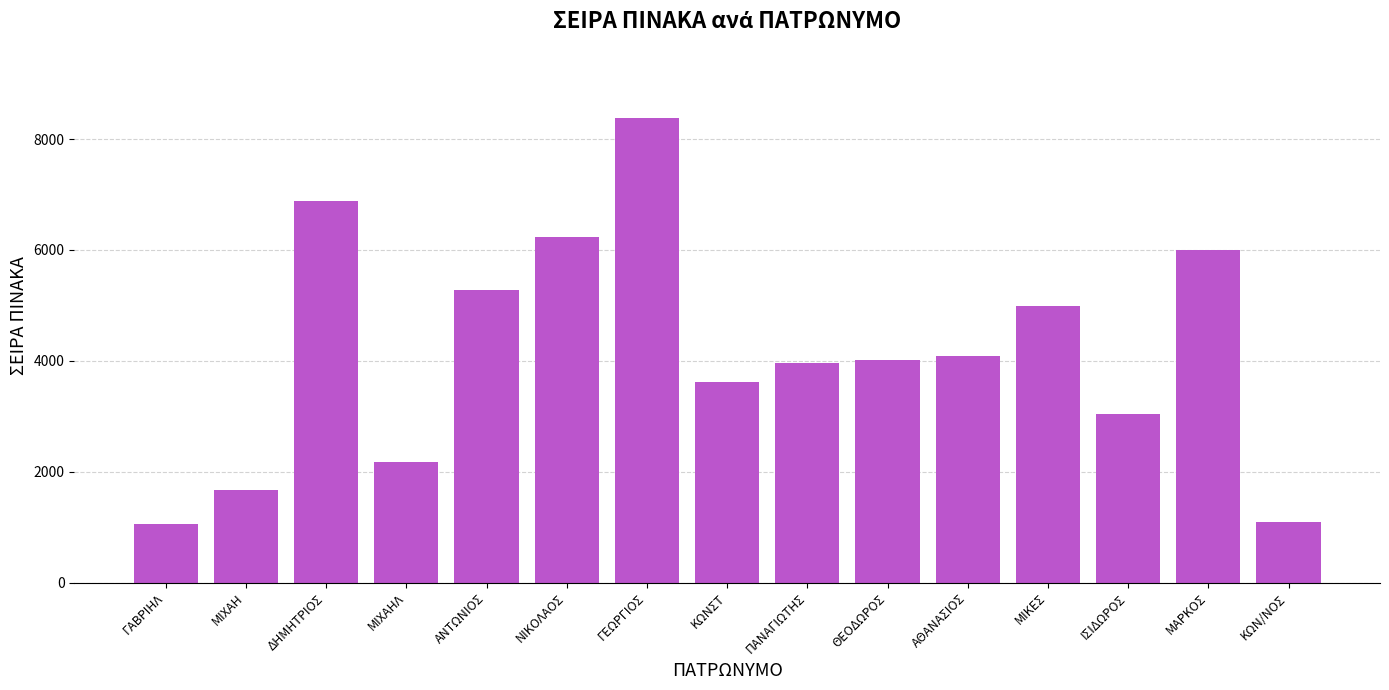

At which category does the chart reach its peak across all series?

ΓΕΩΡΓΙΟΣ